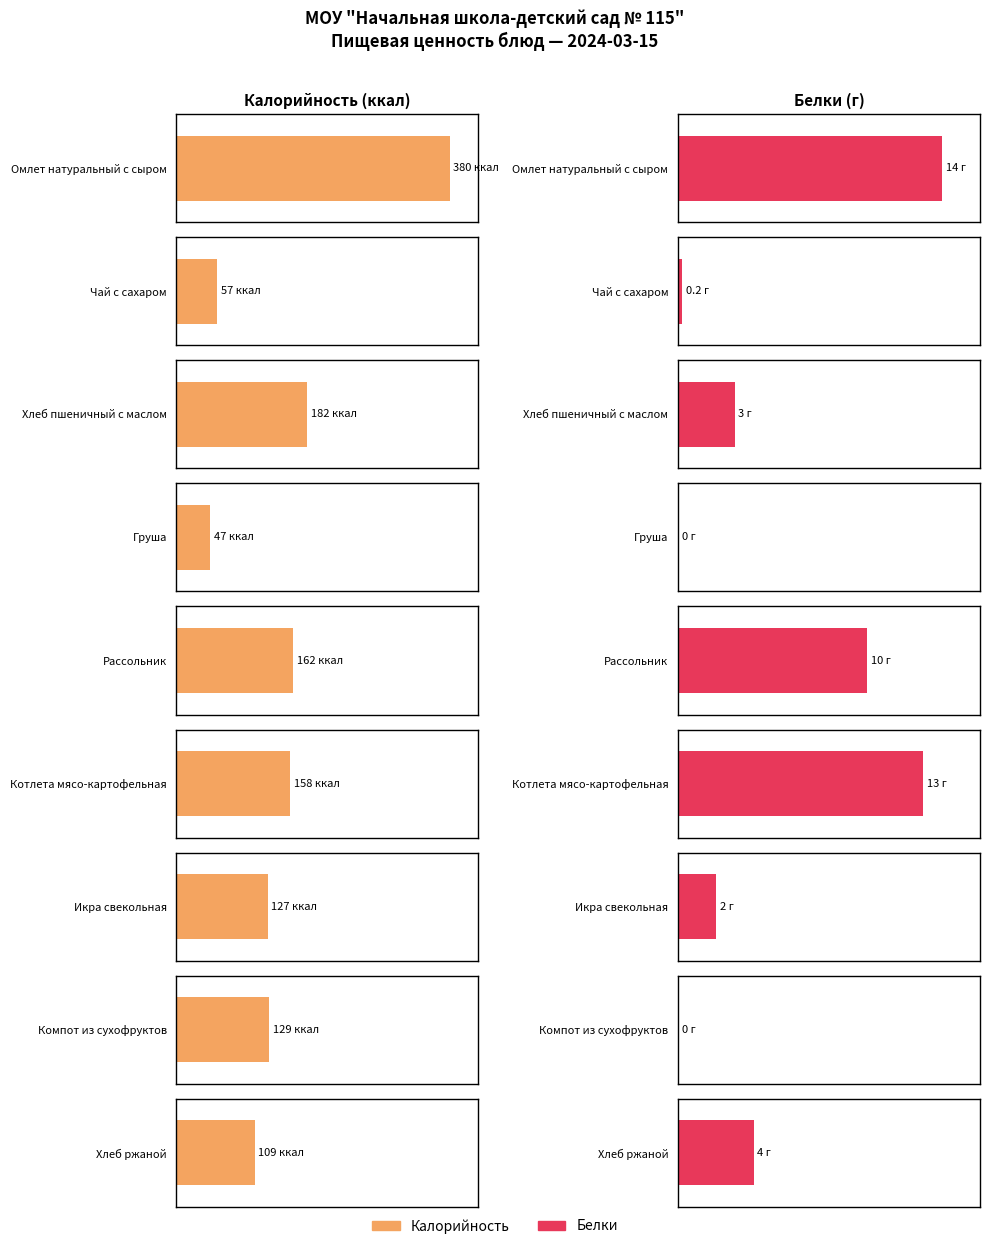

True or false: Калорийность has a value of 380.0 at Омлет натуральный с сыром.

True